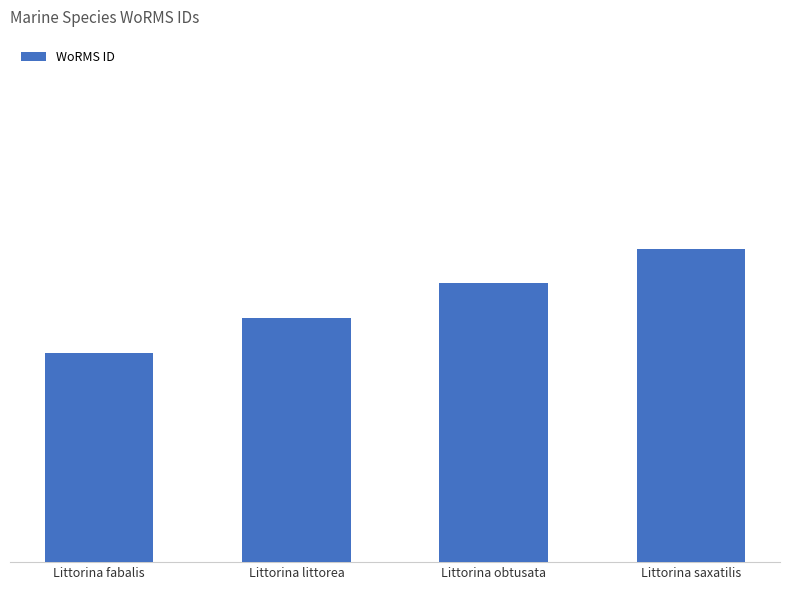

What is the average value?

140262